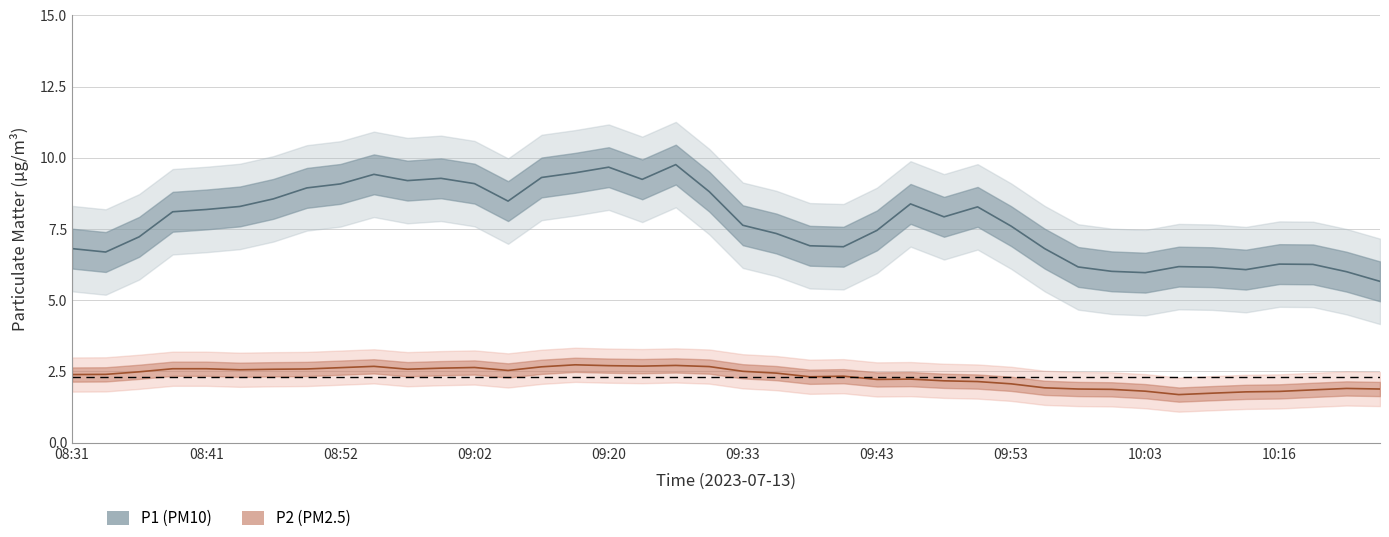

Which series has the largest total across all categories?

P1